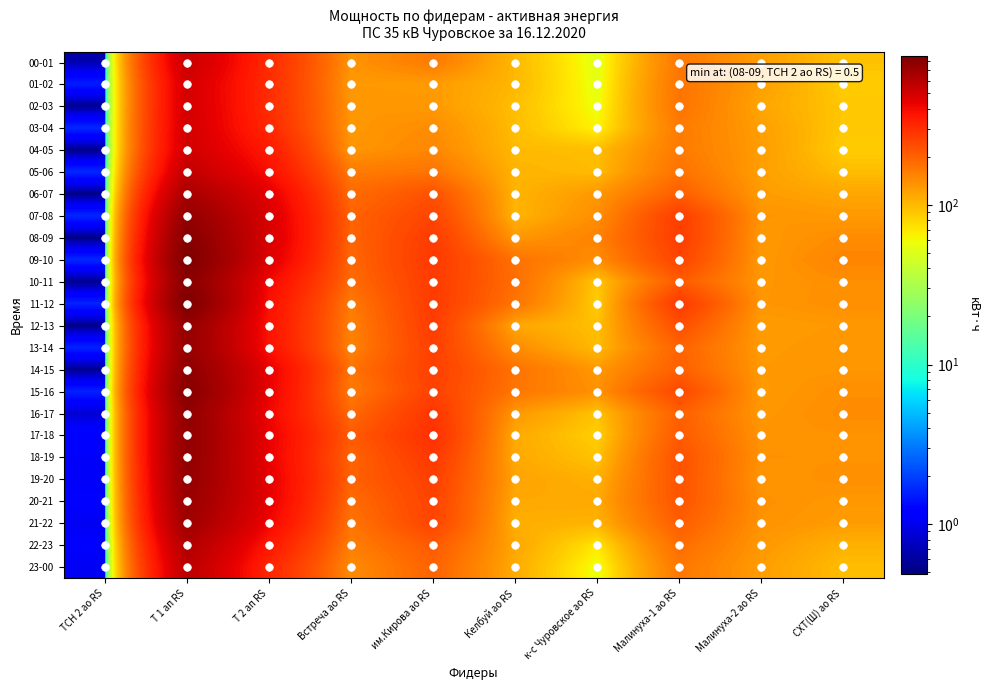

Count the number of data series in this chart.

24